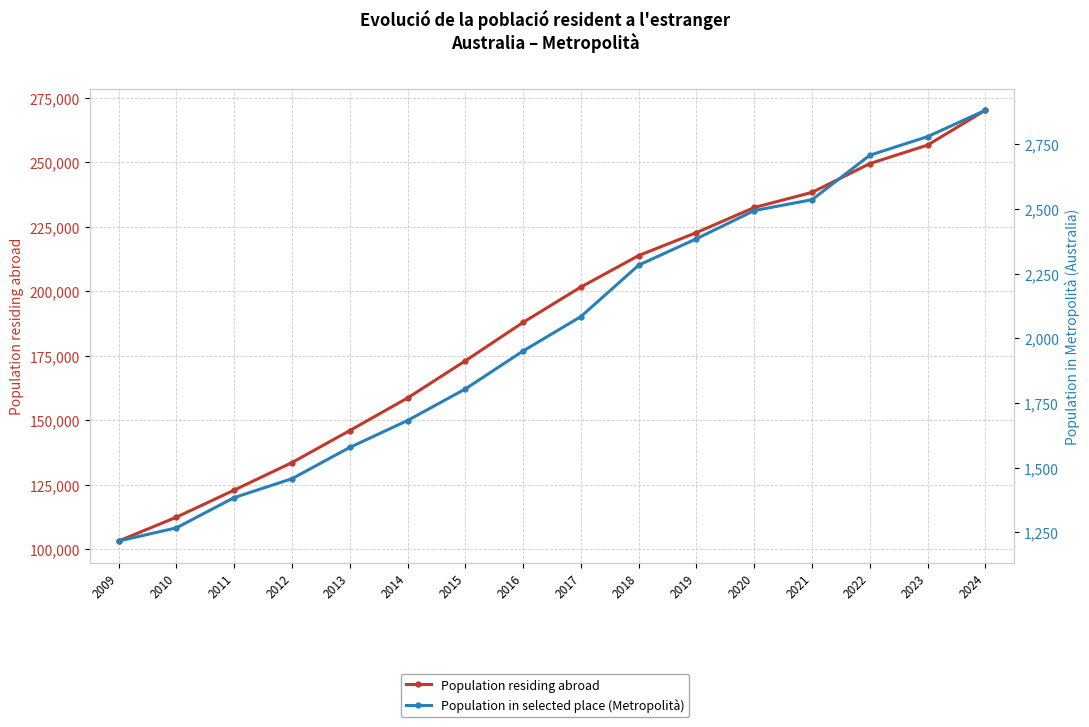

True or false: Population residing abroad and Population in selected place (Metropolità) intersect in this chart.

False